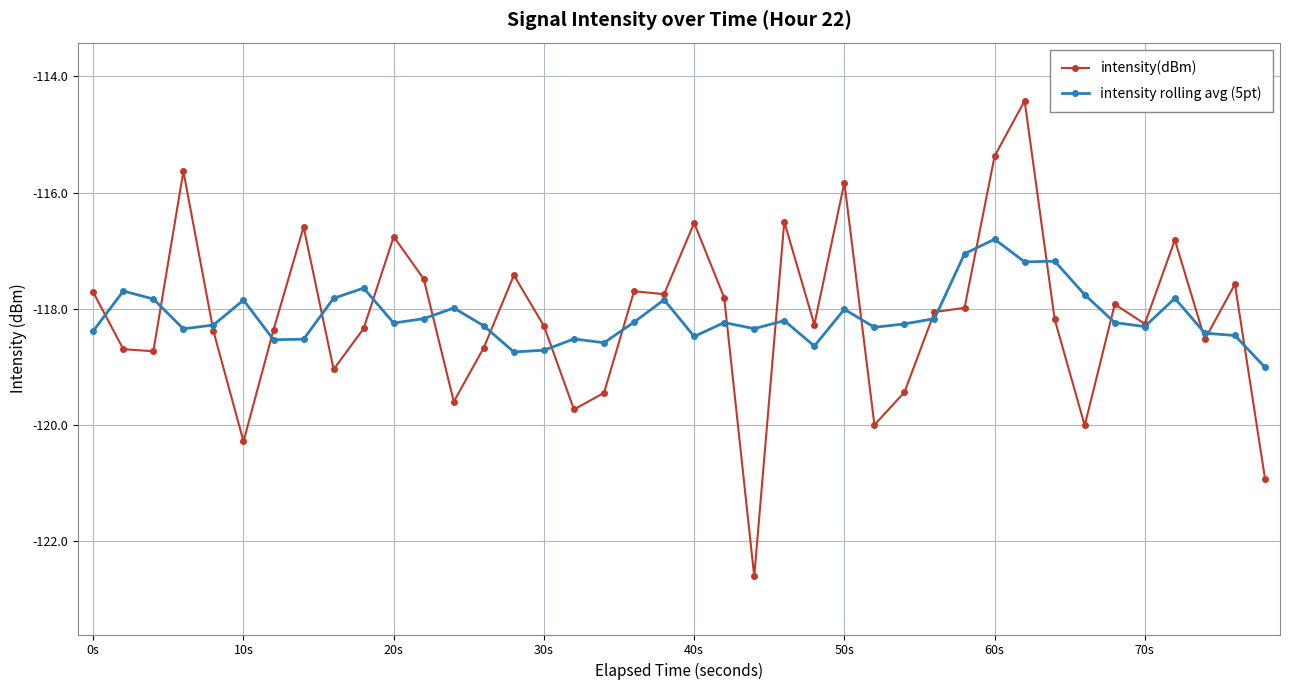

What is the minimum value shown in the chart?

-122.6